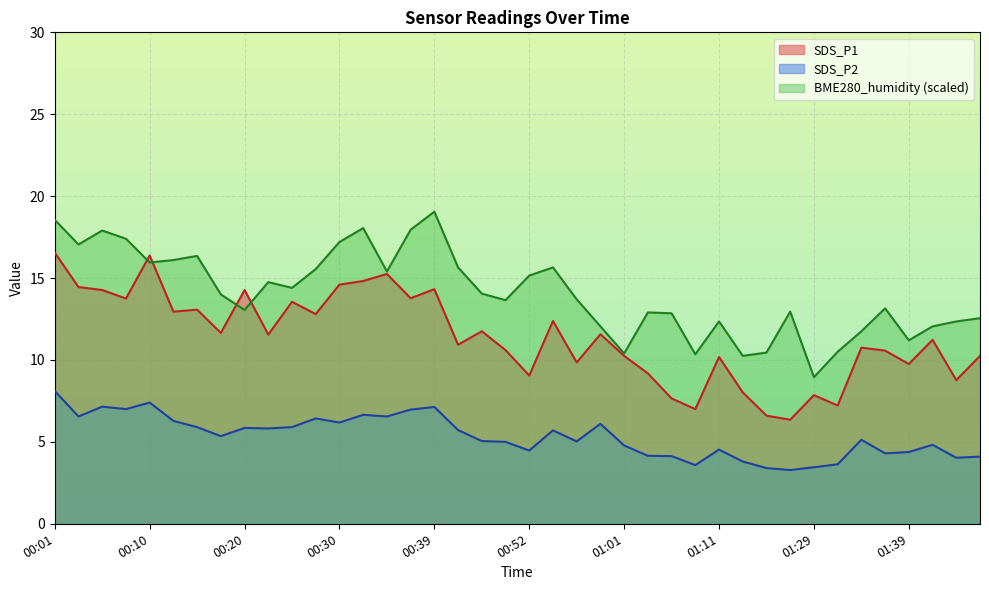

What are all the series names shown in the legend?

SDS_P1, SDS_P2, BME280_humidity (scaled)